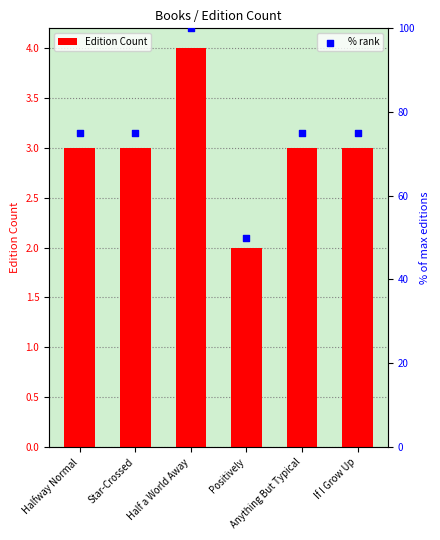

Is the value of Edition Count at Half a World Away greater than the value of % rank at Positively?

No